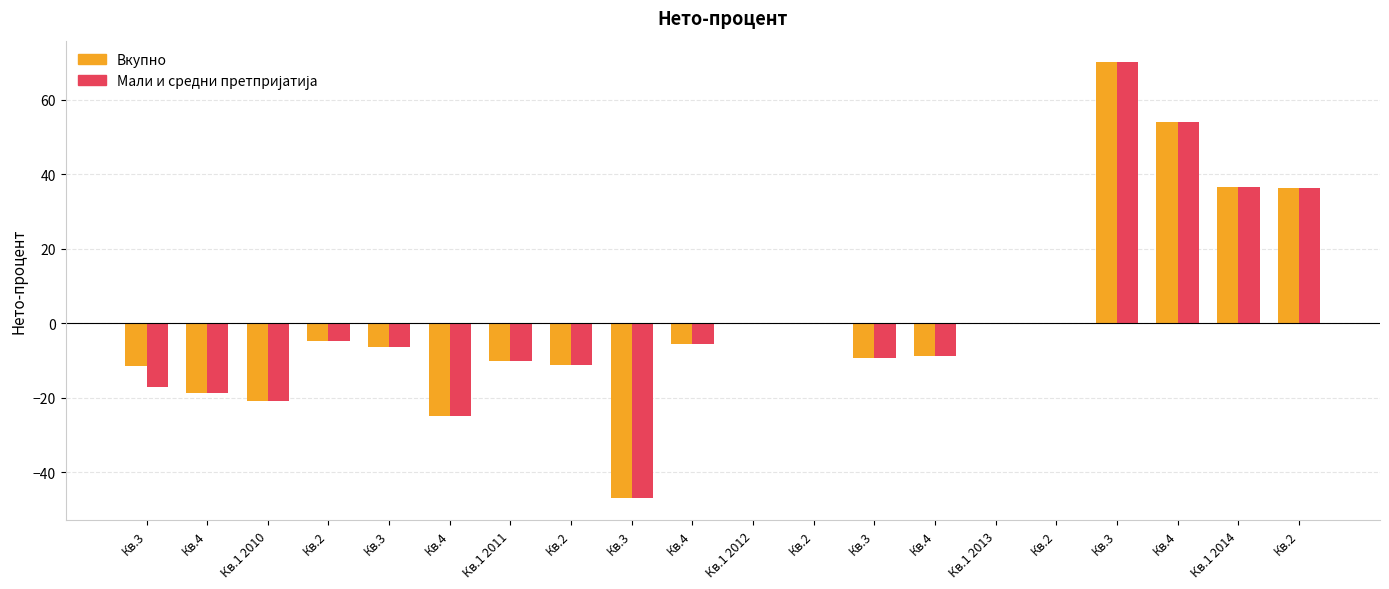

How many categories are shown in the chart?

20